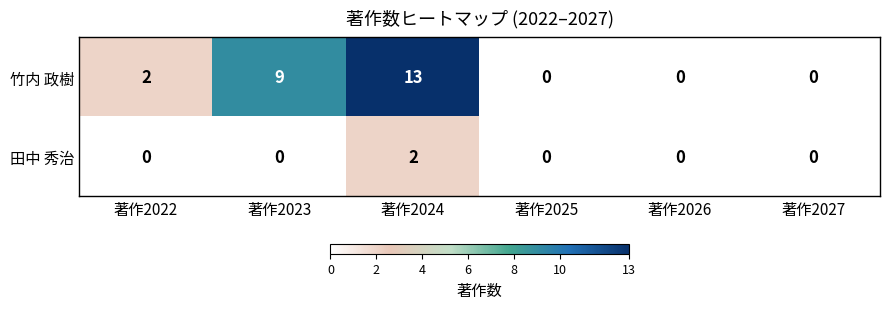

What is the difference between the maximum and second lowest values in the 竹内 政樹 series?

13